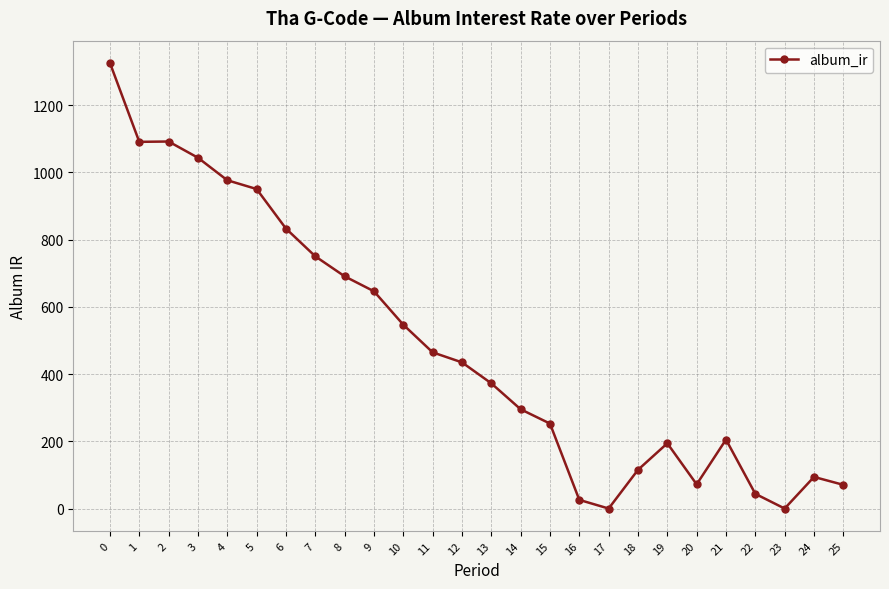

How many data points does each series have?

26